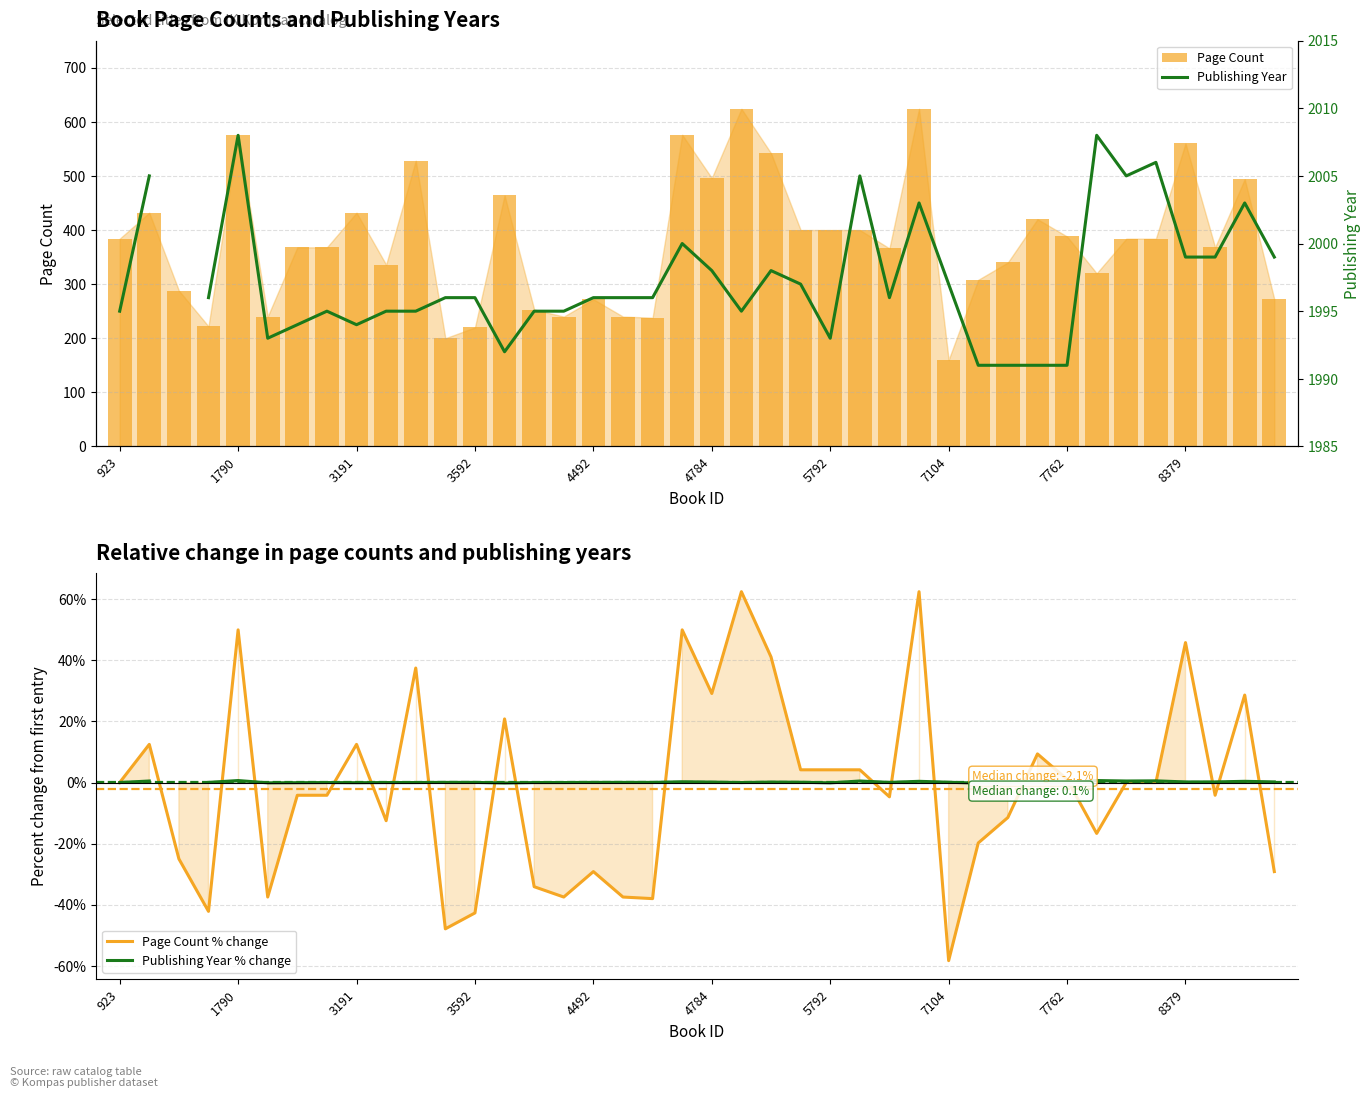

Which category has the lowest value in the Page Count % change series?

7104